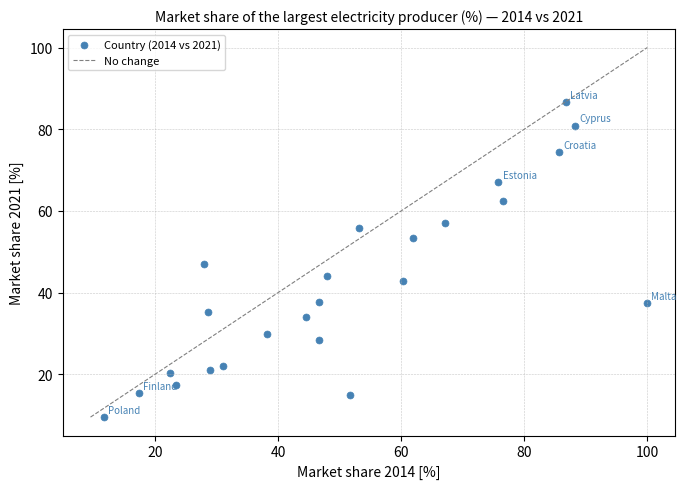

What is the range of X values (max minus min)?

88.3